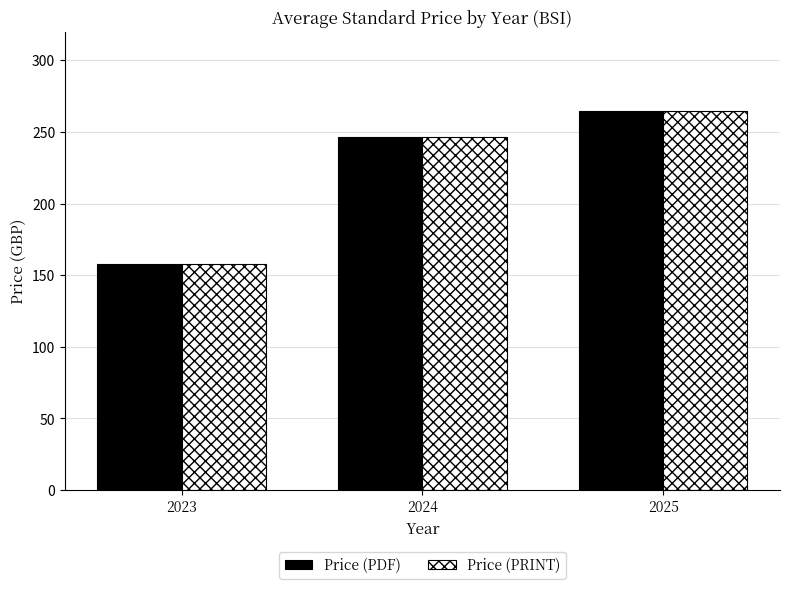

What is the difference between the maximum and minimum values in the Price (PRINT) series?

106.8